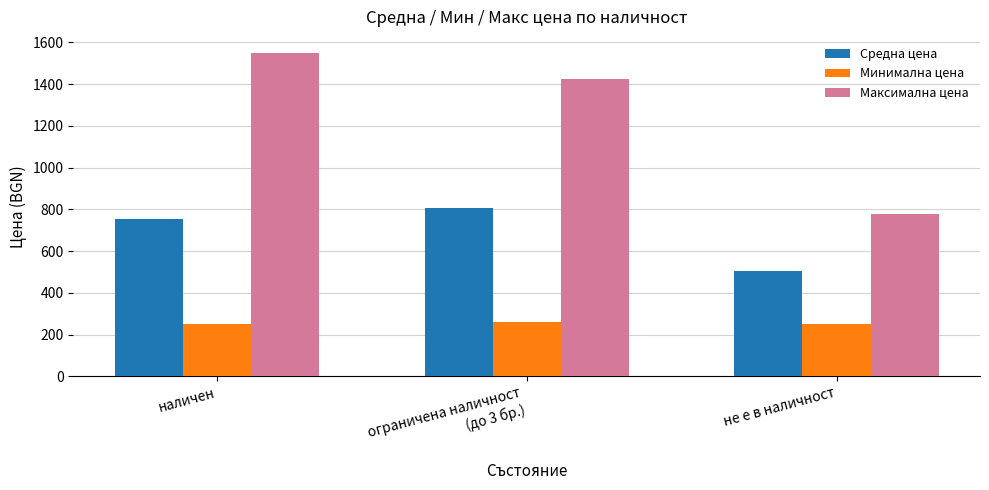

Read the Средна цена value at не е в наличност.

505.7